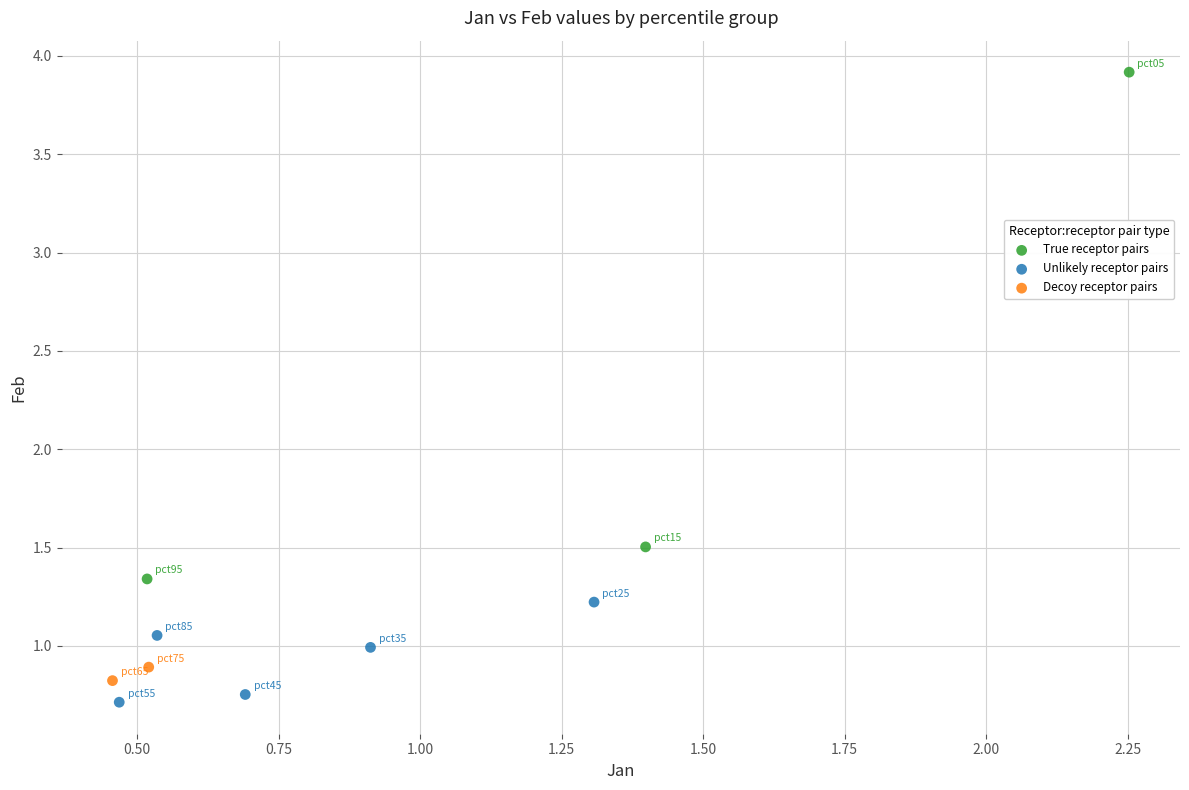

Which series contains the highest Y value?

True receptor pairs